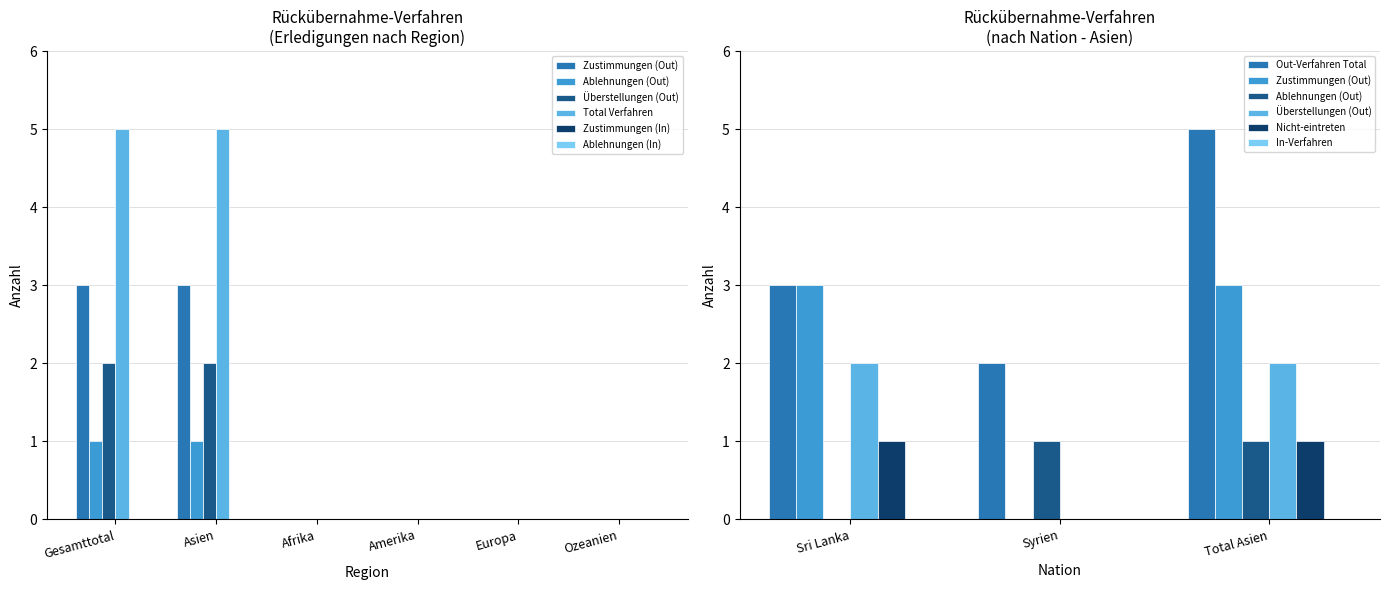

At which label is the value closest to 1?

Afrika